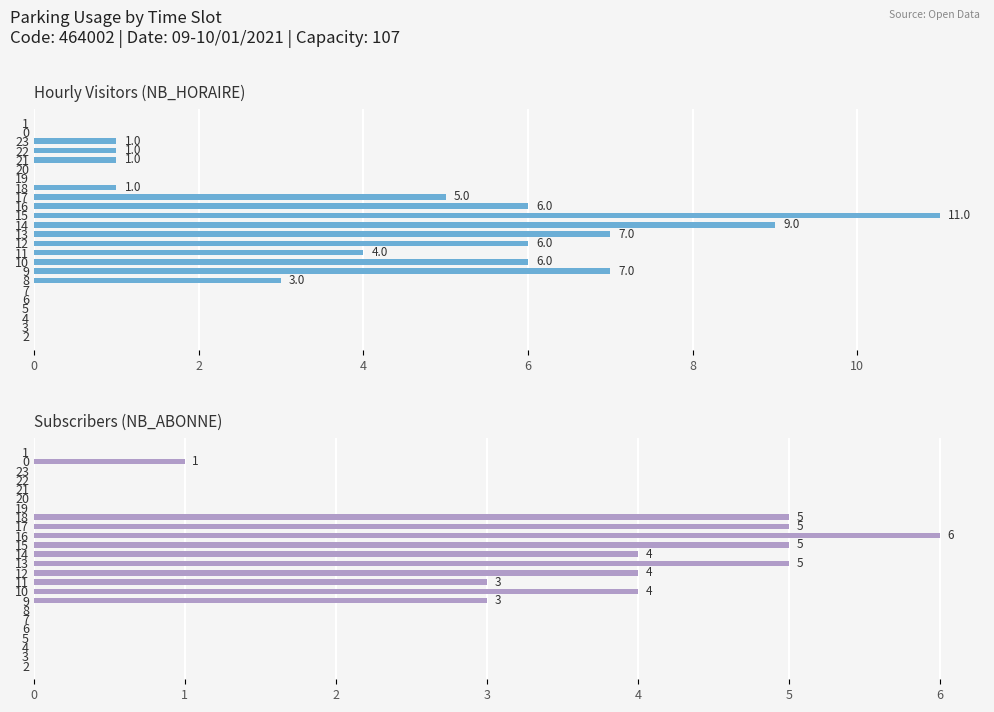

Rank the series at 19 from lowest to highest value.

NB_HORAIRE, NB_ABONNE